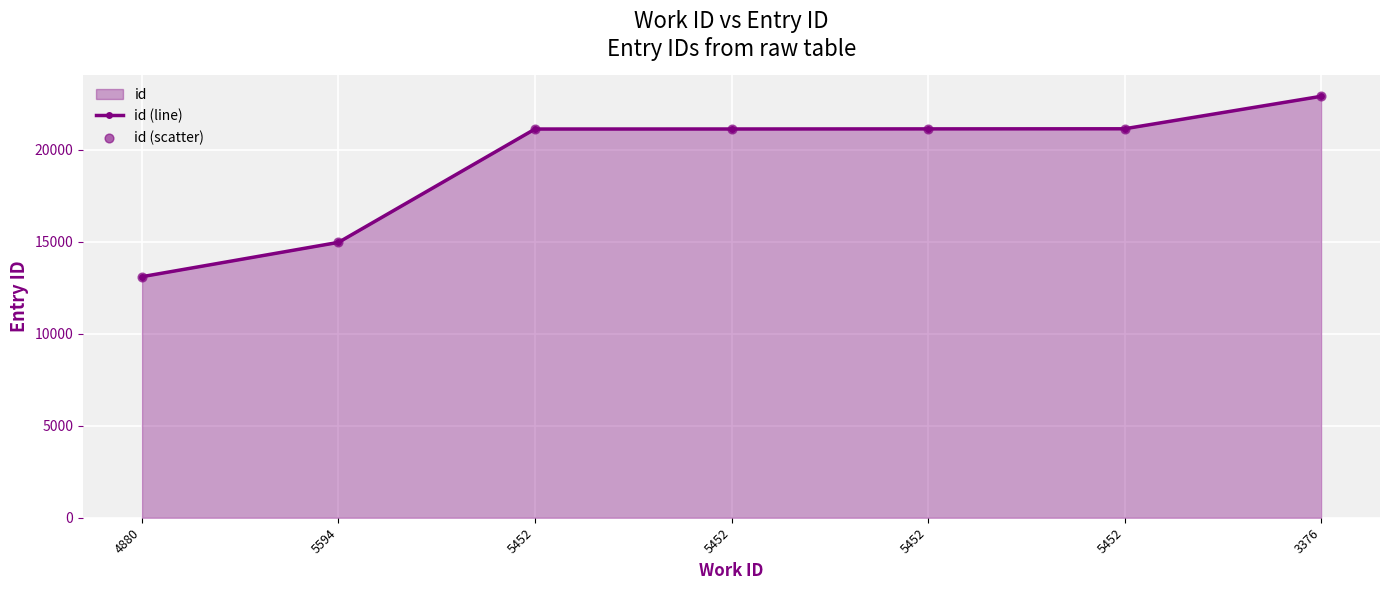

At which category is the sum across all series the highest?

3376